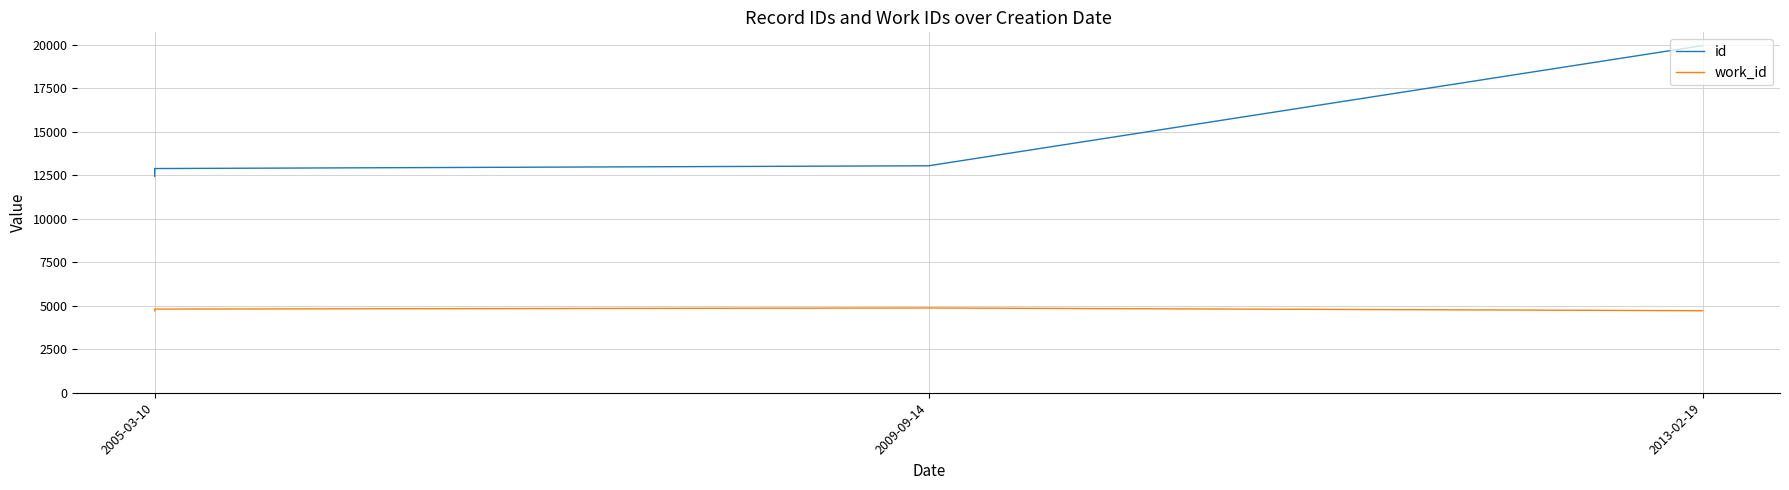

True or false: work_id has more than 1 points higher than both neighbors.

False